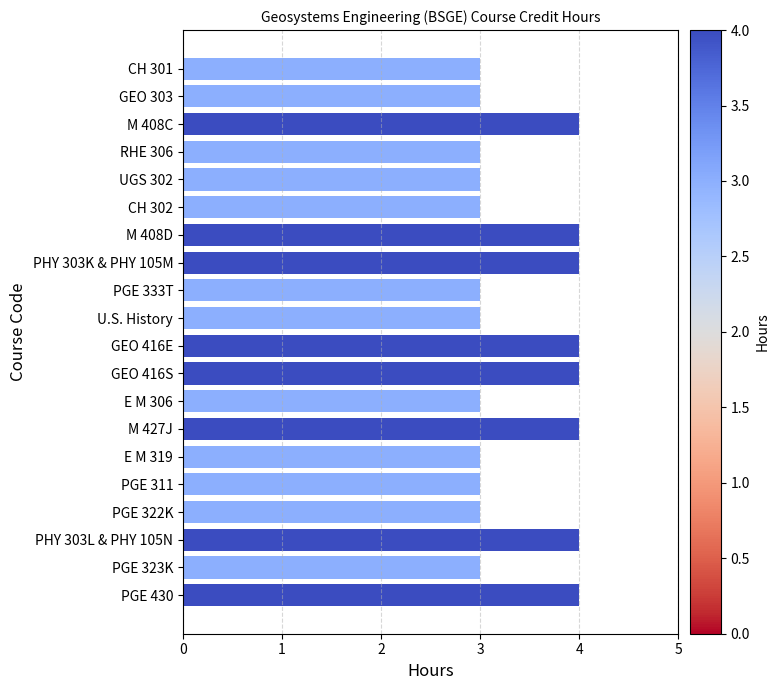

How many values are between 3 and 4?

20